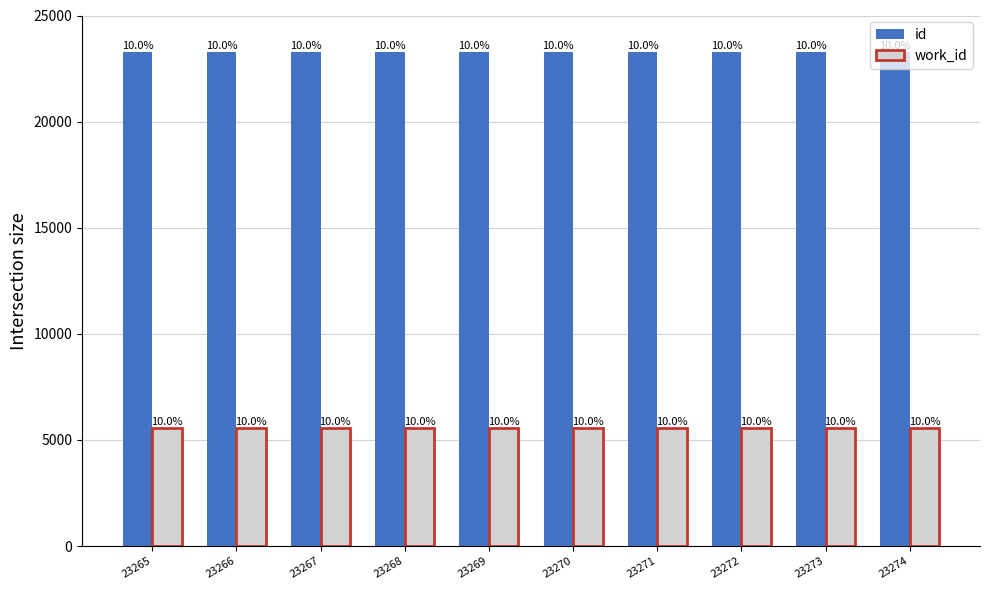

How many bars are there in each group?

2